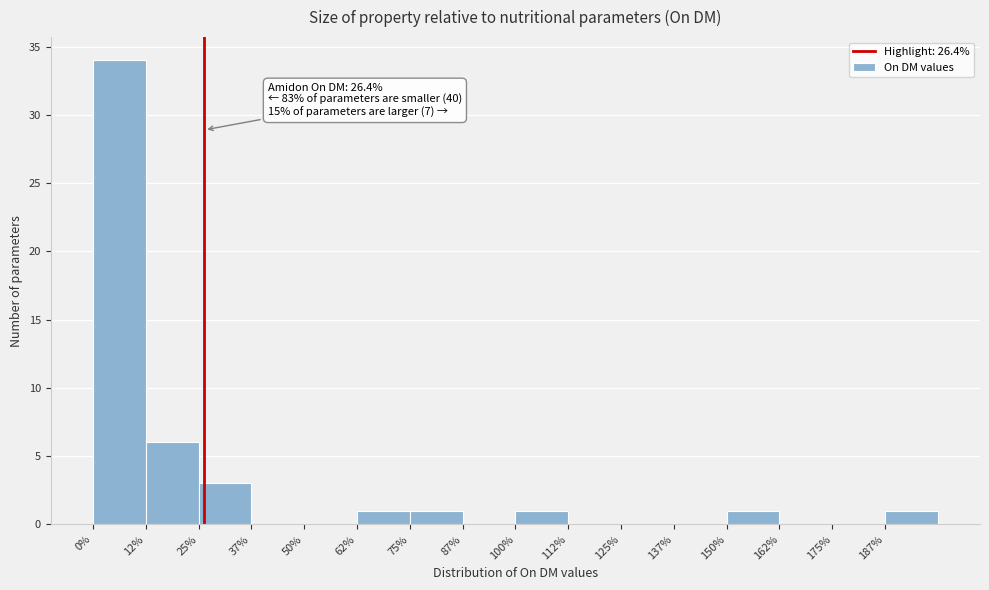

Which range on the x-axis has the tallest bar?

0.0 to 12.5